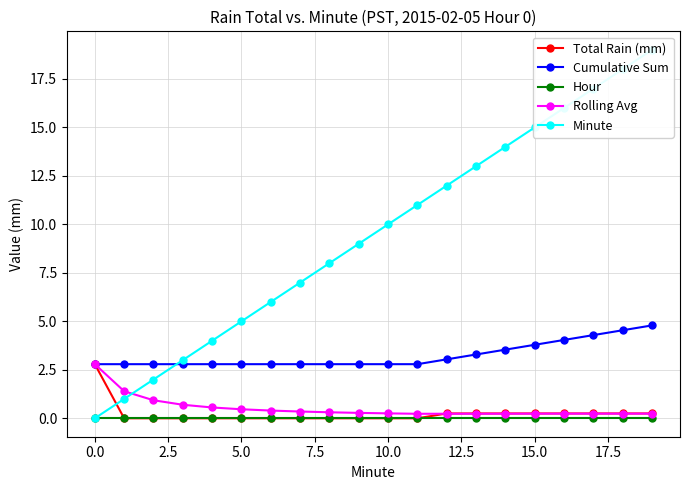

True or false: Minute has a value of 15.0 at 15.

True